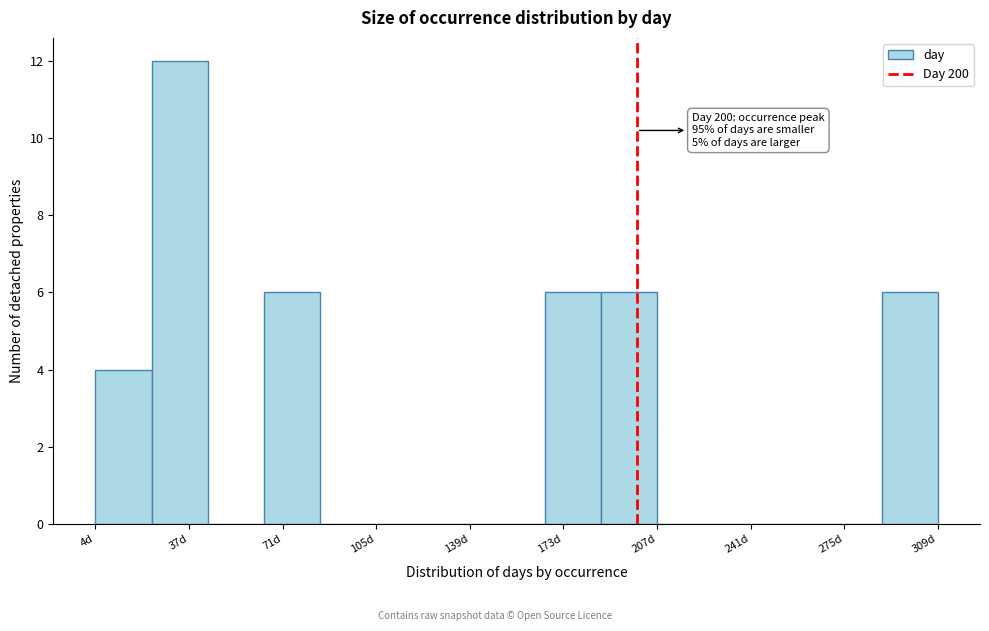

Over which range of the x-axis is the bar tallest?

25 to 45